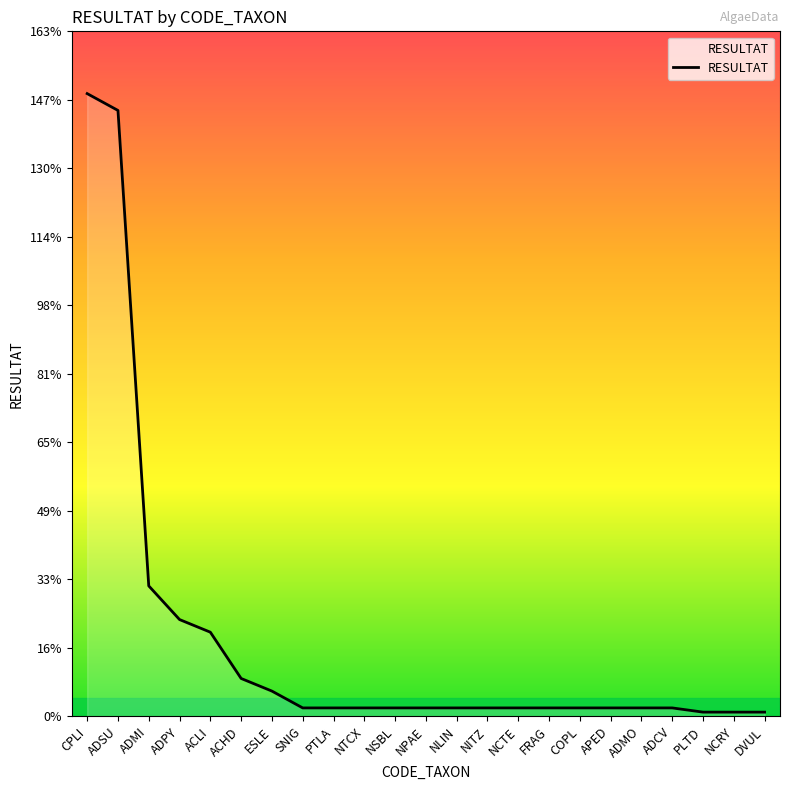

How many lines are shown in the chart?

1